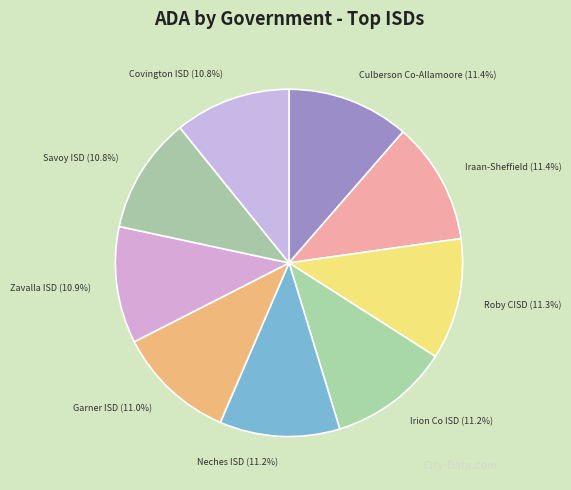

What is the total percentage of Zavalla ISD and Neches ISD?

22.1%